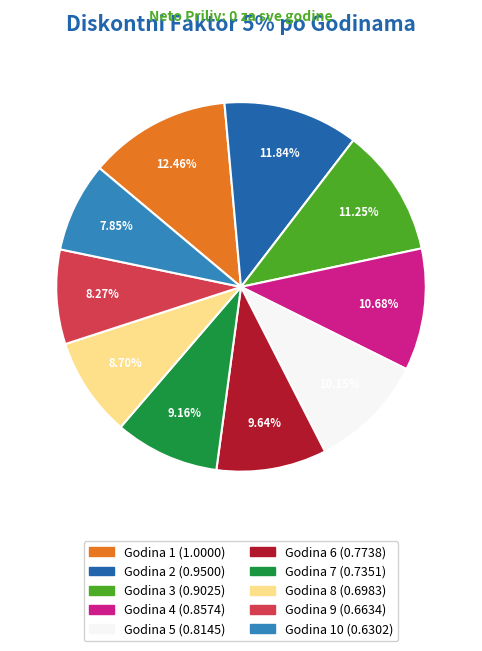

Is Godina 4 the majority of the pie?

No